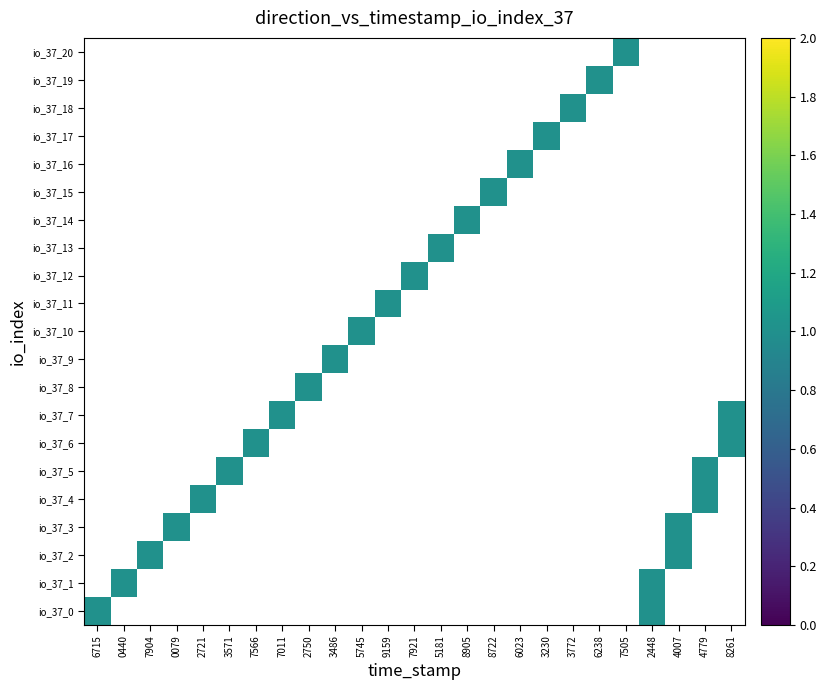

Reading left to right, list all the values displayed in this chart.

1654516715: 0=1	1=0	2=0	3=0	4=0	5=0	6=0	7=0	8=0	9=0	10=0	11=0	12=0	13=0	14=0	15=0	16=0	17=0	18=0	19=0	20=0
1657070440: 0=0	1=1	2=0	3=0	4=0	5=0	6=0	7=0	8=0	9=0	10=0	11=0	12=0	13=0	14=0	15=0	16=0	17=0	18=0	19=0	20=0
1659587904: 0=0	1=0	2=1	3=0	4=0	5=0	6=0	7=0	8=0	9=0	10=0	11=0	12=0	13=0	14=0	15=0	16=0	17=0	18=0	19=0	20=0
1662230079: 0=0	1=0	2=0	3=1	4=0	5=0	6=0	7=0	8=0	9=0	10=0	11=0	12=0	13=0	14=0	15=0	16=0	17=0	18=0	19=0	20=0
1664852721: 0=0	1=0	2=0	3=0	4=1	5=0	6=0	7=0	8=0	9=0	10=0	11=0	12=0	13=0	14=0	15=0	16=0	17=0	18=0	19=0	20=0
1667463571: 0=0	1=0	2=0	3=0	4=0	5=1	6=0	7=0	8=0	9=0	10=0	11=0	12=0	13=0	14=0	15=0	16=0	17=0	18=0	19=0	20=0
1670057566: 0=0	1=0	2=0	3=0	4=0	5=0	6=1	7=0	8=0	9=0	10=0	11=0	12=0	13=0	14=0	15=0	16=0	17=0	18=0	19=0	20=0
1672687011: 0=0	1=0	2=0	3=0	4=0	5=0	6=0	7=1	8=0	9=0	10=0	11=0	12=0	13=0	14=0	15=0	16=0	17=0	18=0	19=0	20=0
1675492750: 0=0	1=0	2=0	3=0	4=0	5=0	6=0	7=0	8=1	9=0	10=0	11=0	12=0	13=0	14=0	15=0	16=0	17=0	18=0	19=0	20=0
1678133486: 0=0	1=0	2=0	3=0	4=0	5=0	6=0	7=0	8=0	9=1	10=0	11=0	12=0	13=0	14=0	15=0	16=0	17=0	18=0	19=0	20=0
1680725745: 0=0	1=0	2=0	3=0	4=0	5=0	6=0	7=0	8=0	9=0	10=1	11=0	12=0	13=0	14=0	15=0	16=0	17=0	18=0	19=0	20=0
1683359159: 0=0	1=0	2=0	3=0	4=0	5=0	6=0	7=0	8=0	9=0	10=0	11=1	12=0	13=0	14=0	15=0	16=0	17=0	18=0	19=0	20=0
1685997921: 0=0	1=0	2=0	3=0	4=0	5=0	6=0	7=0	8=0	9=0	10=0	11=0	12=1	13=0	14=0	15=0	16=0	17=0	18=0	19=0	20=0
1688665181: 0=0	1=0	2=0	3=0	4=0	5=0	6=0	7=0	8=0	9=0	10=0	11=0	12=0	13=1	14=0	15=0	16=0	17=0	18=0	19=0	20=0
1691278905: 0=0	1=0	2=0	3=0	4=0	5=0	6=0	7=0	8=0	9=0	10=0	11=0	12=0	13=0	14=1	15=0	16=0	17=0	18=0	19=0	20=0
1693888722: 0=0	1=0	2=0	3=0	4=0	5=0	6=0	7=0	8=0	9=0	10=0	11=0	12=0	13=0	14=0	15=1	16=0	17=0	18=0	19=0	20=0
1696506023: 0=0	1=0	2=0	3=0	4=0	5=0	6=0	7=0	8=0	9=0	10=0	11=0	12=0	13=0	14=0	15=0	16=1	17=0	18=0	19=0	20=0
1699103230: 0=0	1=0	2=0	3=0	4=0	5=0	6=0	7=0	8=0	9=0	10=0	11=0	12=0	13=0	14=0	15=0	16=0	17=1	18=0	19=0	20=0
1701703772: 0=0	1=0	2=0	3=0	4=0	5=0	6=0	7=0	8=0	9=0	10=0	11=0	12=0	13=0	14=0	15=0	16=0	17=0	18=1	19=0	20=0
1704306238: 0=0	1=0	2=0	3=0	4=0	5=0	6=0	7=0	8=0	9=0	10=0	11=0	12=0	13=0	14=0	15=0	16=0	17=0	18=0	19=1	20=0
1706907505: 0=0	1=0	2=0	3=0	4=0	5=0	6=0	7=0	8=0	9=0	10=0	11=0	12=0	13=0	14=0	15=0	16=0	17=0	18=0	19=0	20=1
1709502448: 0=1	1=1	2=0	3=0	4=0	5=0	6=0	7=0	8=0	9=0	10=0	11=0	12=0	13=0	14=0	15=0	16=0	17=0	18=0	19=0	20=0
1712084007: 0=0	1=0	2=1	3=1	4=0	5=0	6=0	7=0	8=0	9=0	10=0	11=0	12=0	13=0	14=0	15=0	16=0	17=0	18=0	19=0	20=0
1714704779: 0=0	1=0	2=0	3=0	4=1	5=1	6=0	7=0	8=0	9=0	10=0	11=0	12=0	13=0	14=0	15=0	16=0	17=0	18=0	19=0	20=0
1717308261: 0=0	1=0	2=0	3=0	4=0	5=0	6=1	7=1	8=0	9=0	10=0	11=0	12=0	13=0	14=0	15=0	16=0	17=0	18=0	19=0	20=0